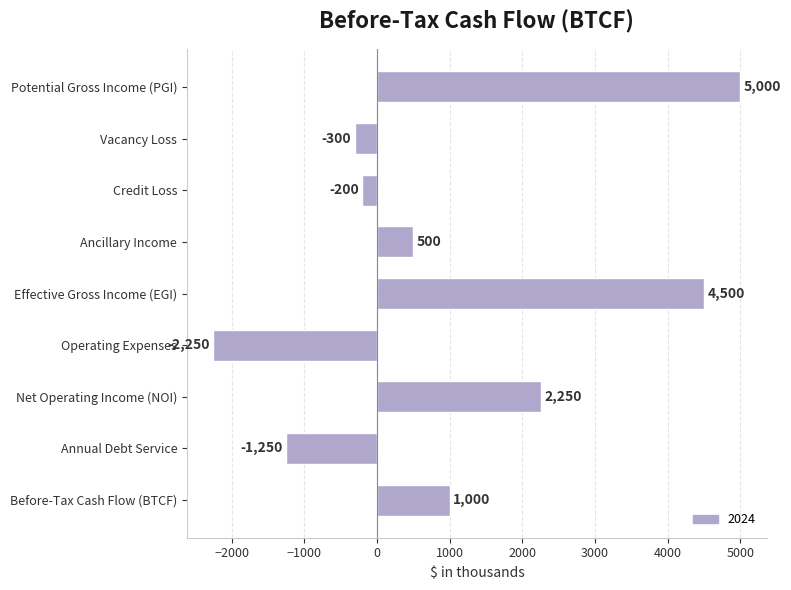

At which label is the value closest to 1375?

Before-Tax Cash Flow (BTCF)